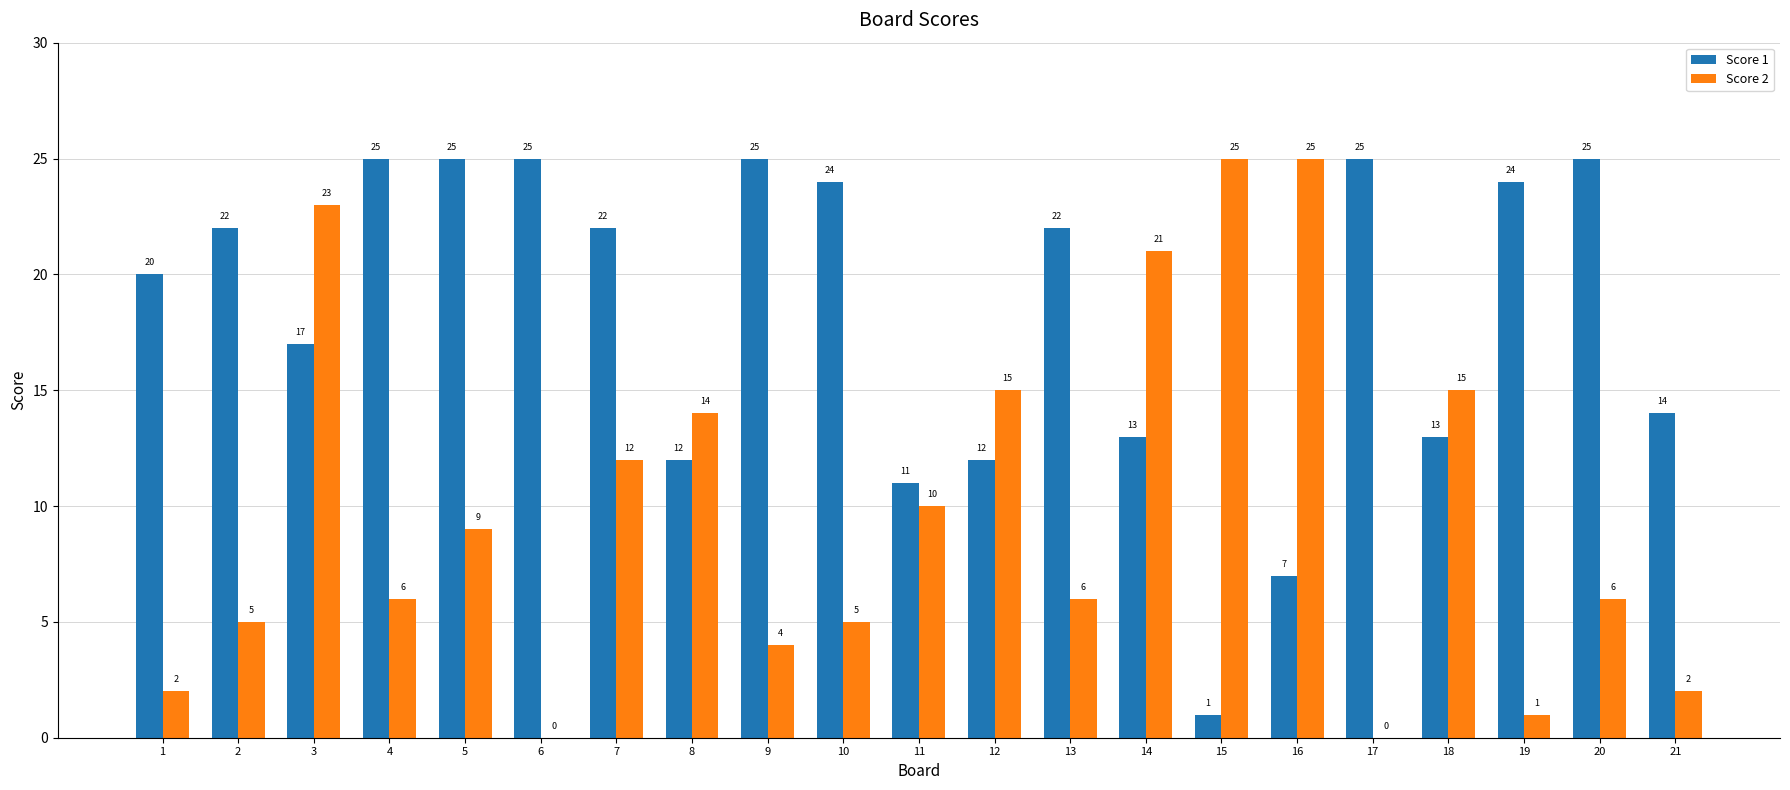

What are all the series names shown in the legend?

Score 1, Score 2